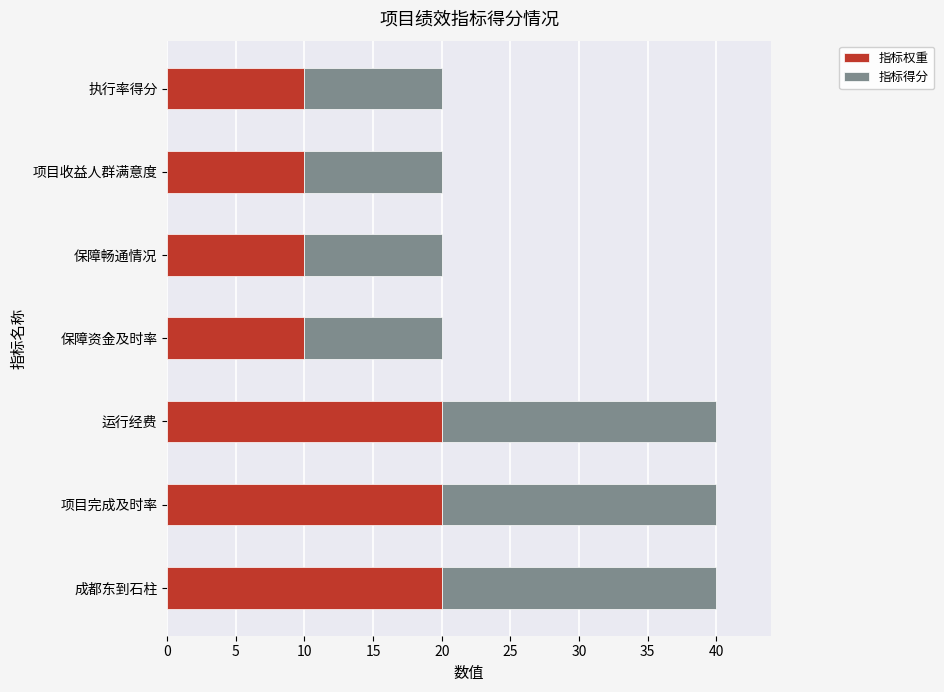

What is the total value across all series at 保障畅通情况?

20